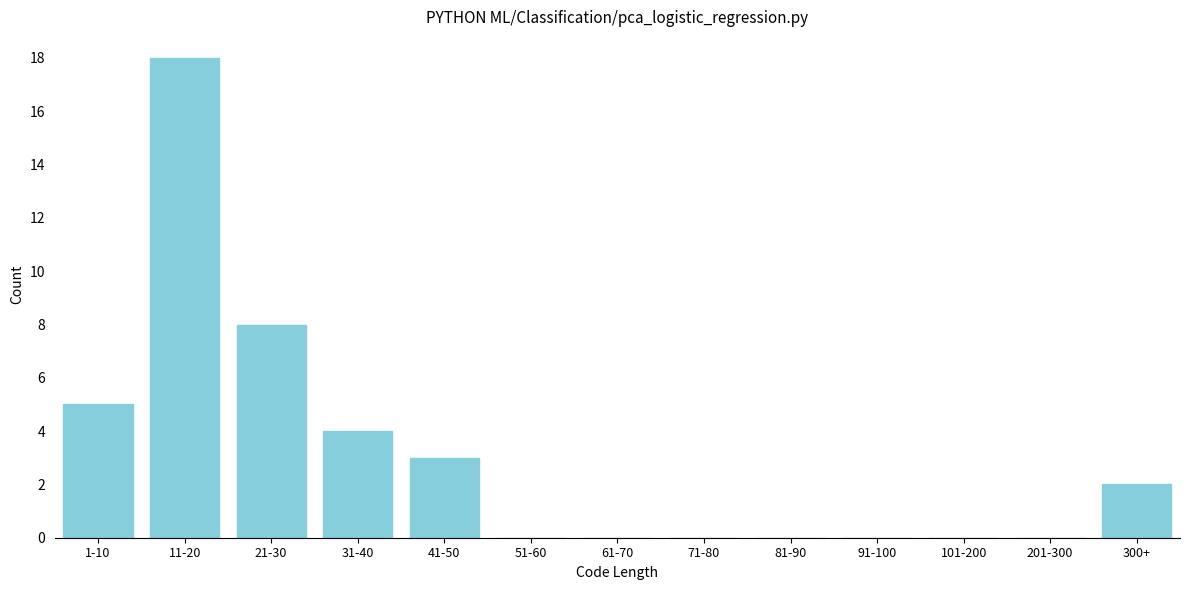

Reading left to right, list all the values displayed in this chart.

1-10=5	11-20=18	21-30=8	31-40=4	41-50=3	51-60=0	61-70=0	71-80=0	81-90=0	91-100=0	101-200=0	201-300=0	300+=2